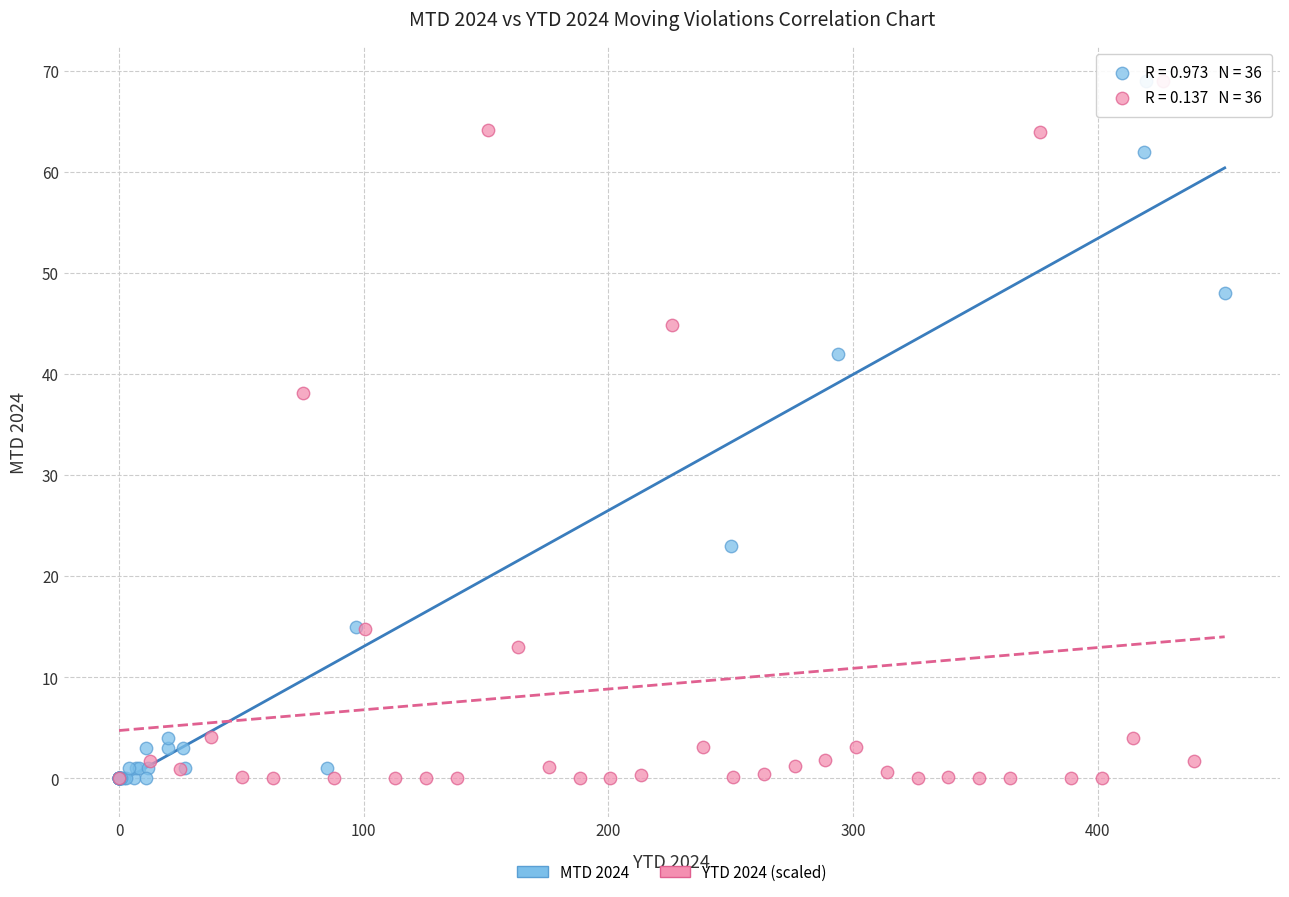

What are all the series names shown in the legend?

MTD 2024, YTD 2024 (scaled)